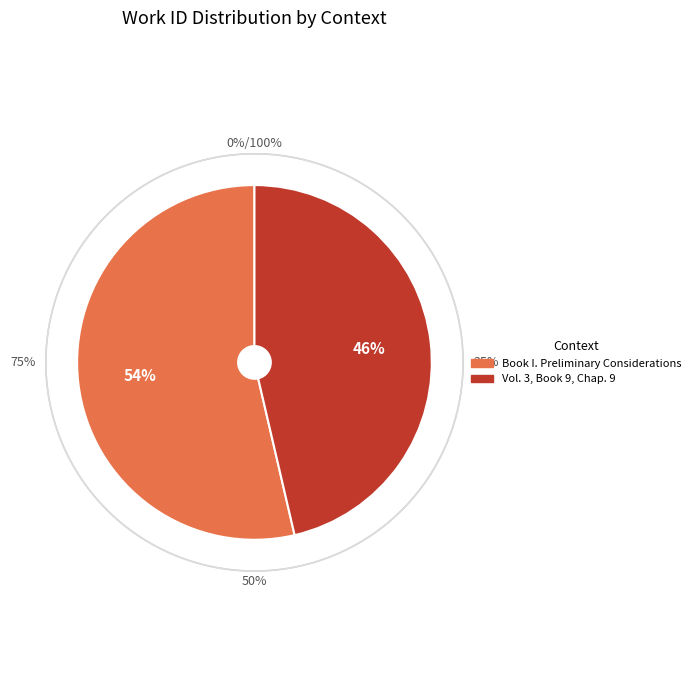

Count the number of slices in the pie.

2